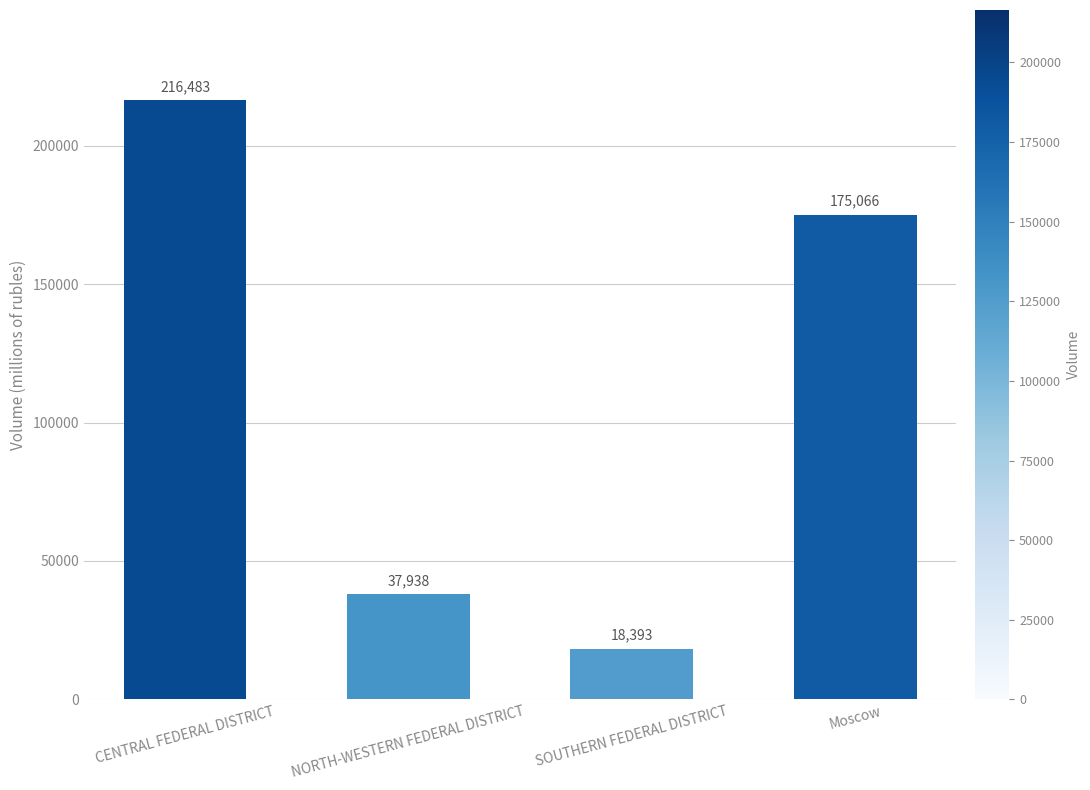

Are the bars grouped side by side (vs. stacked)?

No